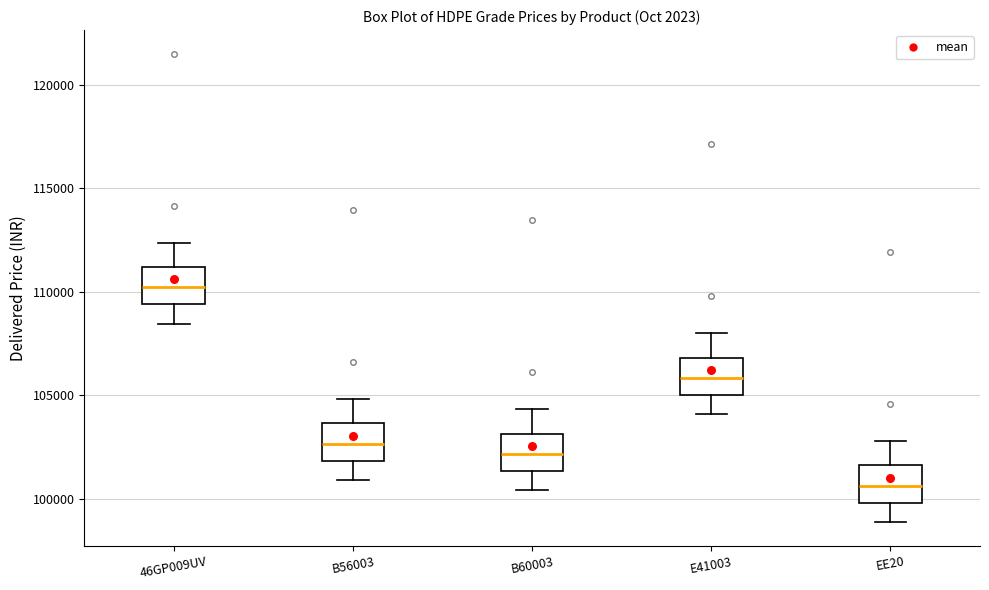

Where is the lower edge of the box for EE20 on the y-axis? The values are not printed on the chart, so give them approximately, as read against the axis.

100000